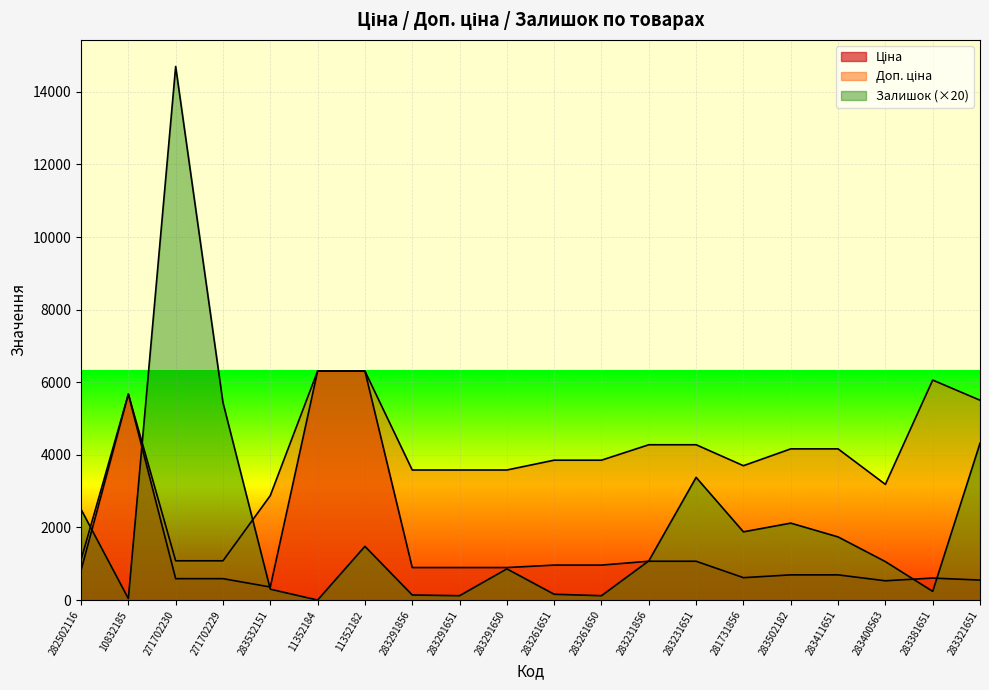

True or false: Доп. ціна and Ціна intersect in this chart.

False